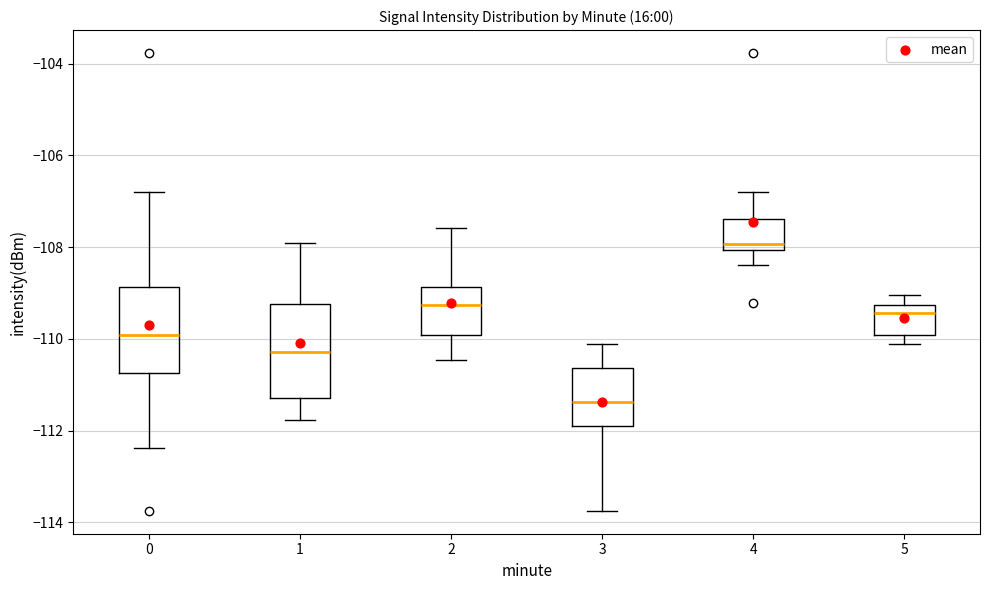

Reading left to right, transcribe this box plot: for each box, give where its median line is, the range the box spans, and where its two whiskers end, as read against the y-axis. The values are not printed on the chart, so give them approximately, as read against the axis.

0: median -110.0, box -110.8 to -108.8, whiskers -112.4 to -106.8
1: median -110.2, box -111.2 to -109.2, whiskers -111.8 to -108.0
2: median -109.2, box -110.0 to -108.8, whiskers -110.4 to -107.6
3: median -111.4, box -112.0 to -110.6, whiskers -113.8 to -110.2
4: median -108.0 (just above the box's lower edge), box -108.0 to -107.4, whiskers -108.4 to -106.8
5: median -109.4, box -110.0 to -109.2, whiskers -110.2 to -109.0